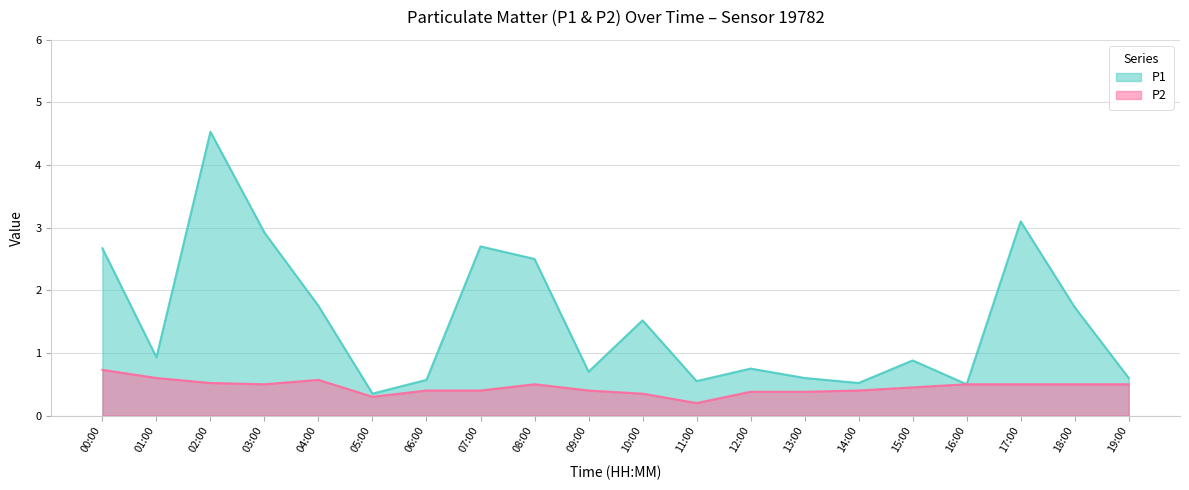

Is the value of P1 at 06:00 greater than the value of P2 at 02:00?

Yes